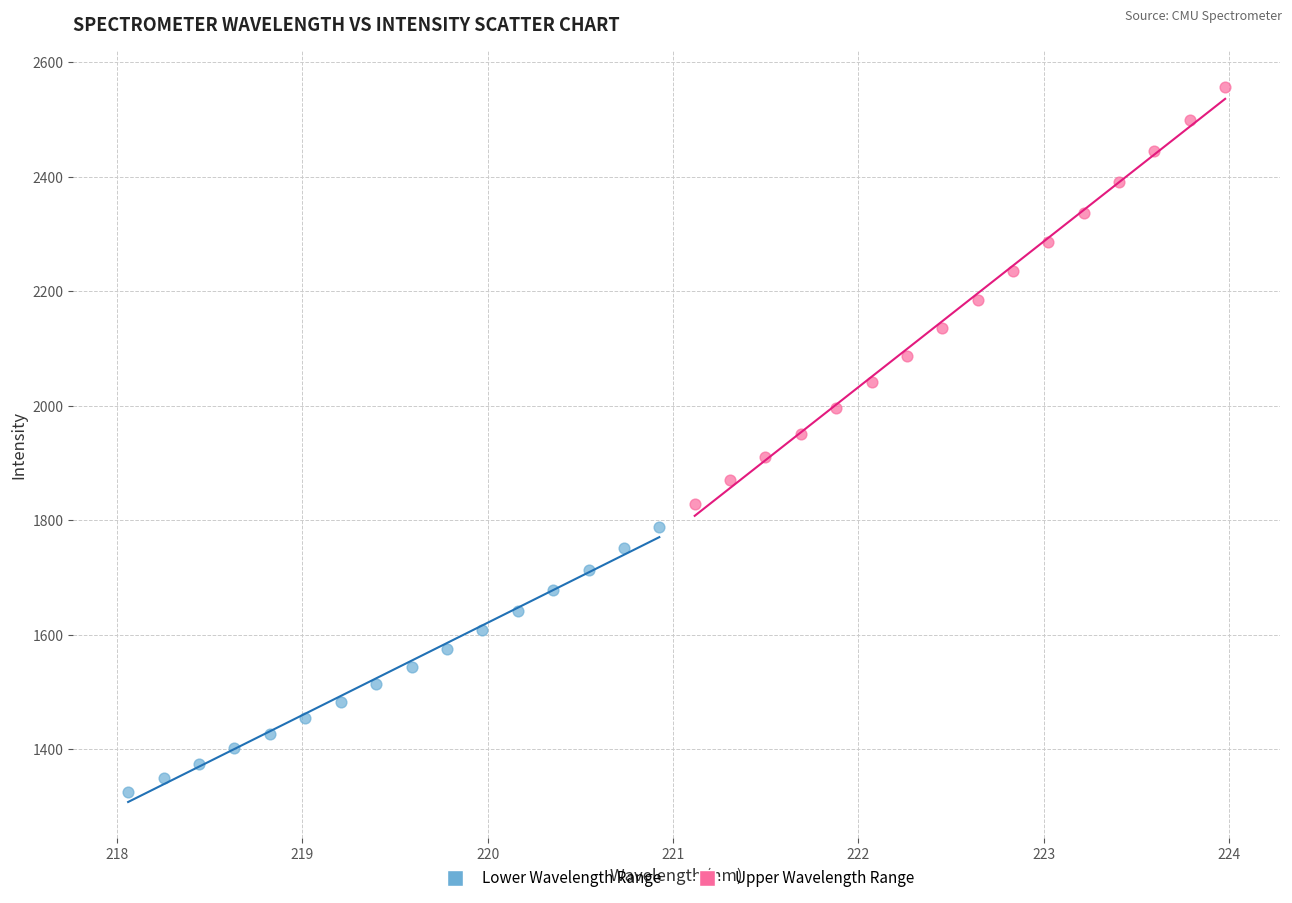

Which series reaches the minimum Y coordinate?

Lower Wavelength Range